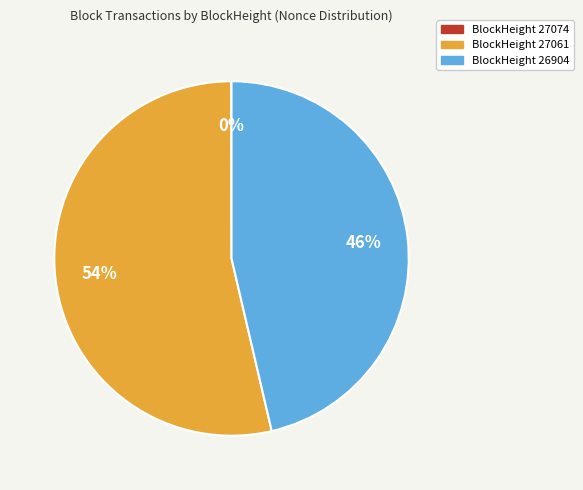

Combined, do BlockHeight 26904 and BlockHeight 27061 account for over 50%?

Yes